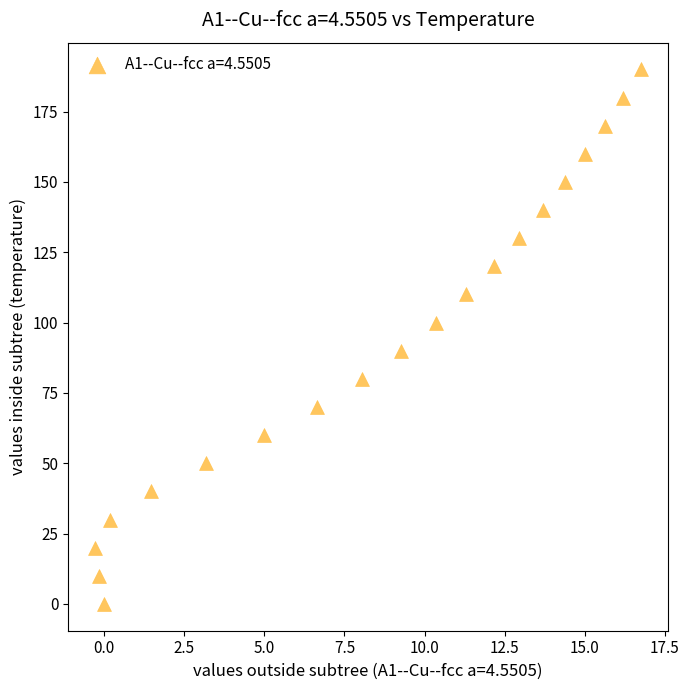

What is the range of Y values (max minus min)?

190